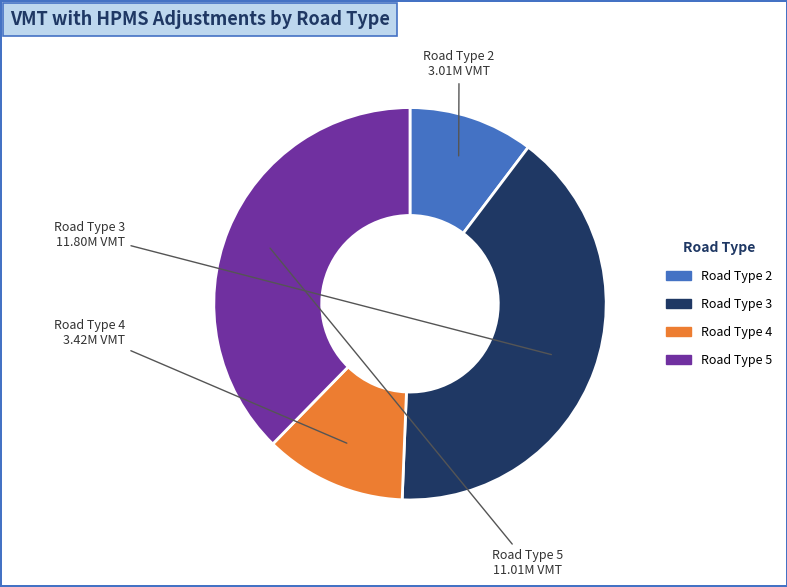

The Road Type 3 slice represents 40% of the pie. True or false?

True